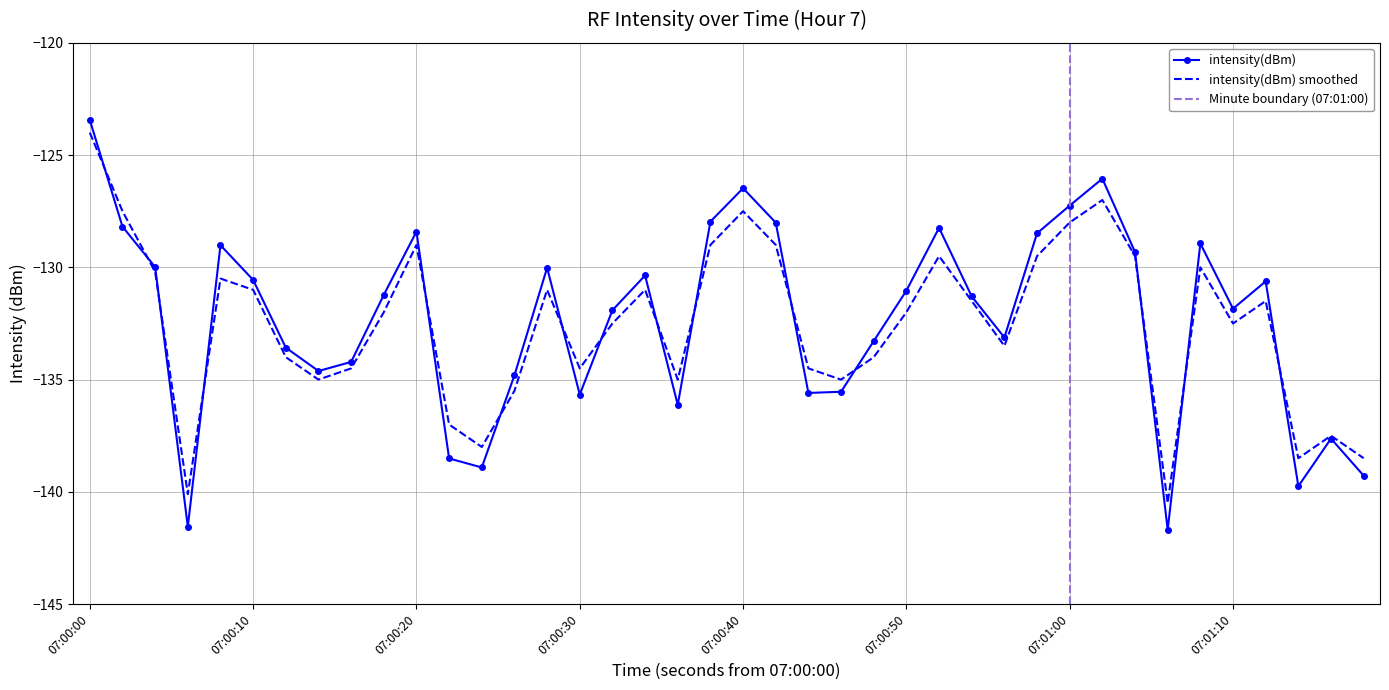

What is the sum of all intensity(dBm) smoothed values?

-5300.8